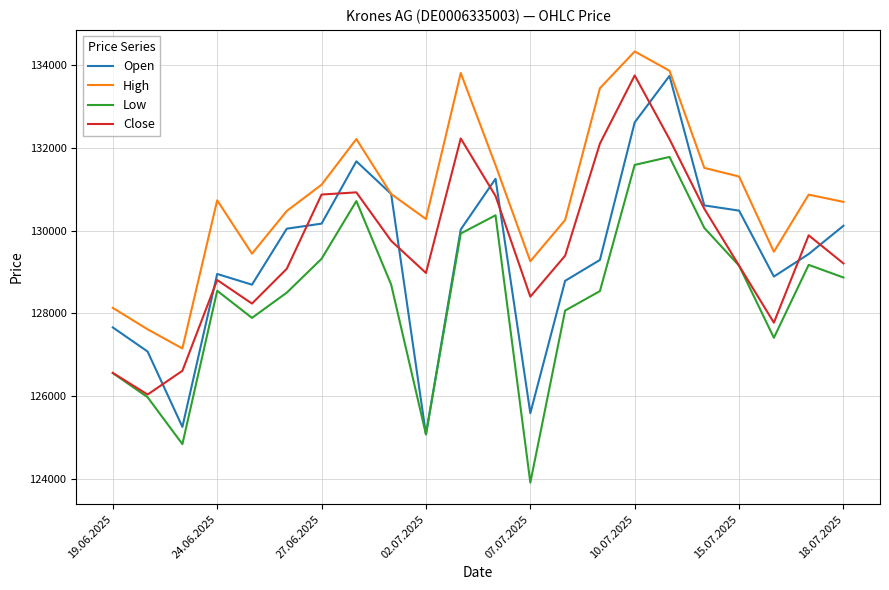

What is the maximum value shown in the chart?

134323